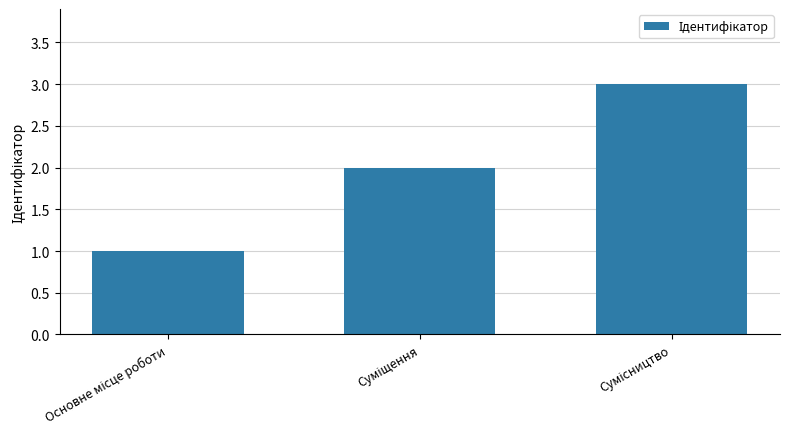

Reading left to right, transcribe all the data shown in this chart.

1	2	3